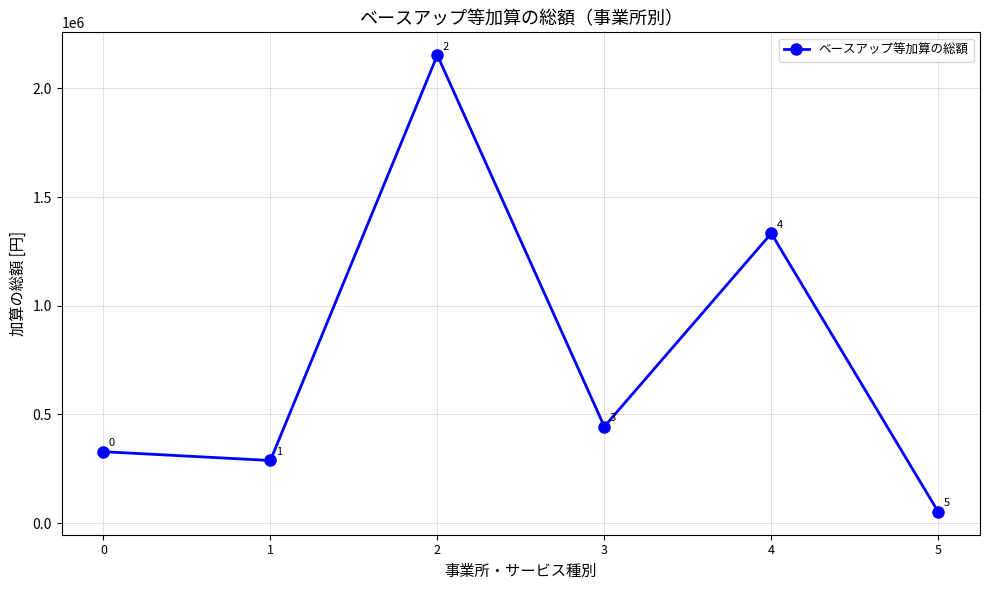

Is it true that the value at 0 is 328320?

True